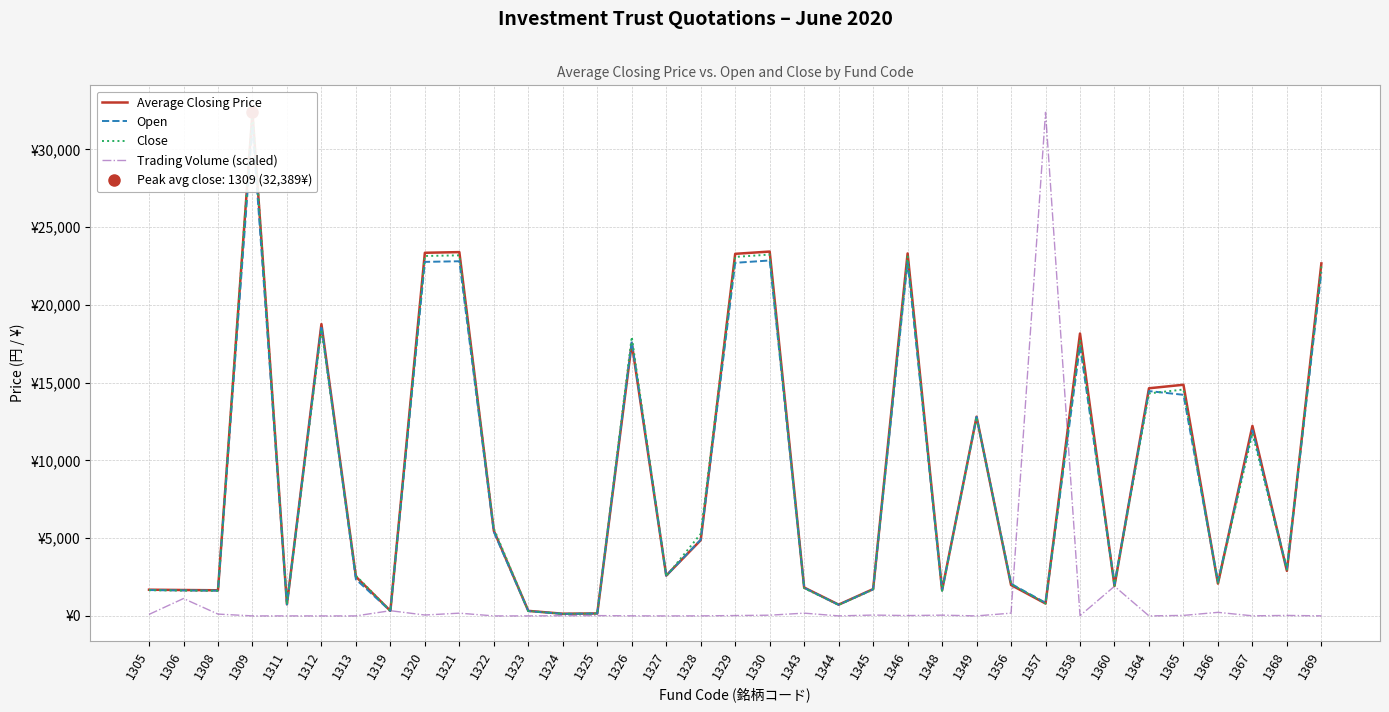

List the labels in order of Open value, smallest first.

1324, 1325, 1323, 1319, 1344, 1311, 1357, 1308, 1348, 1306, 1305, 1345, 1343, 1360, 1356, 1366, 1313, 1327, 1368, 1328, 1322, 1367, 1349, 1365, 1364, 1358, 1326, 1312, 1369, 1329, 1346, 1320, 1321, 1330, 1309